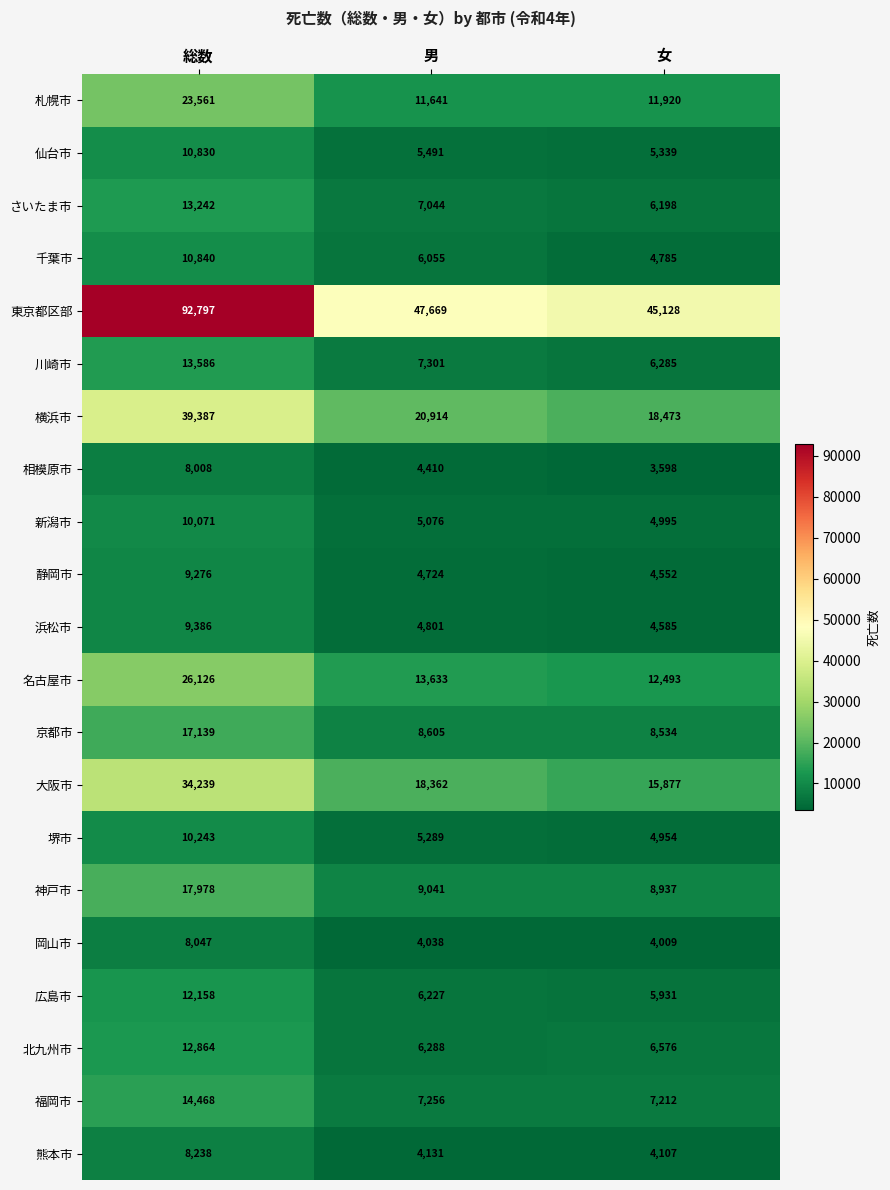

The value of 千葉市 at 女 is 4785. True or false?

True